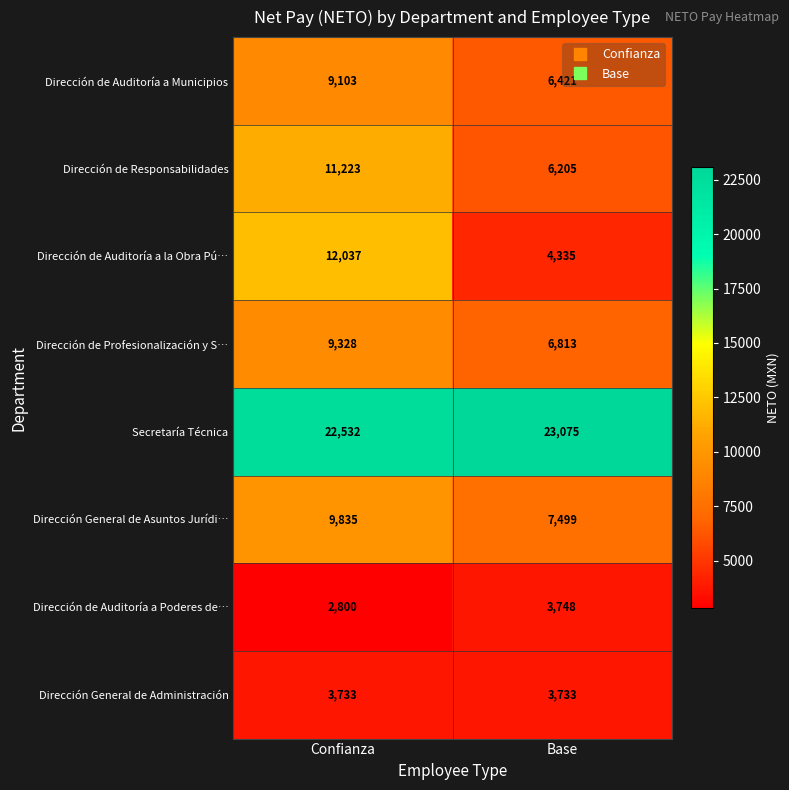

Is it true that Secretaría Técnica equals 23075 at Base?

True